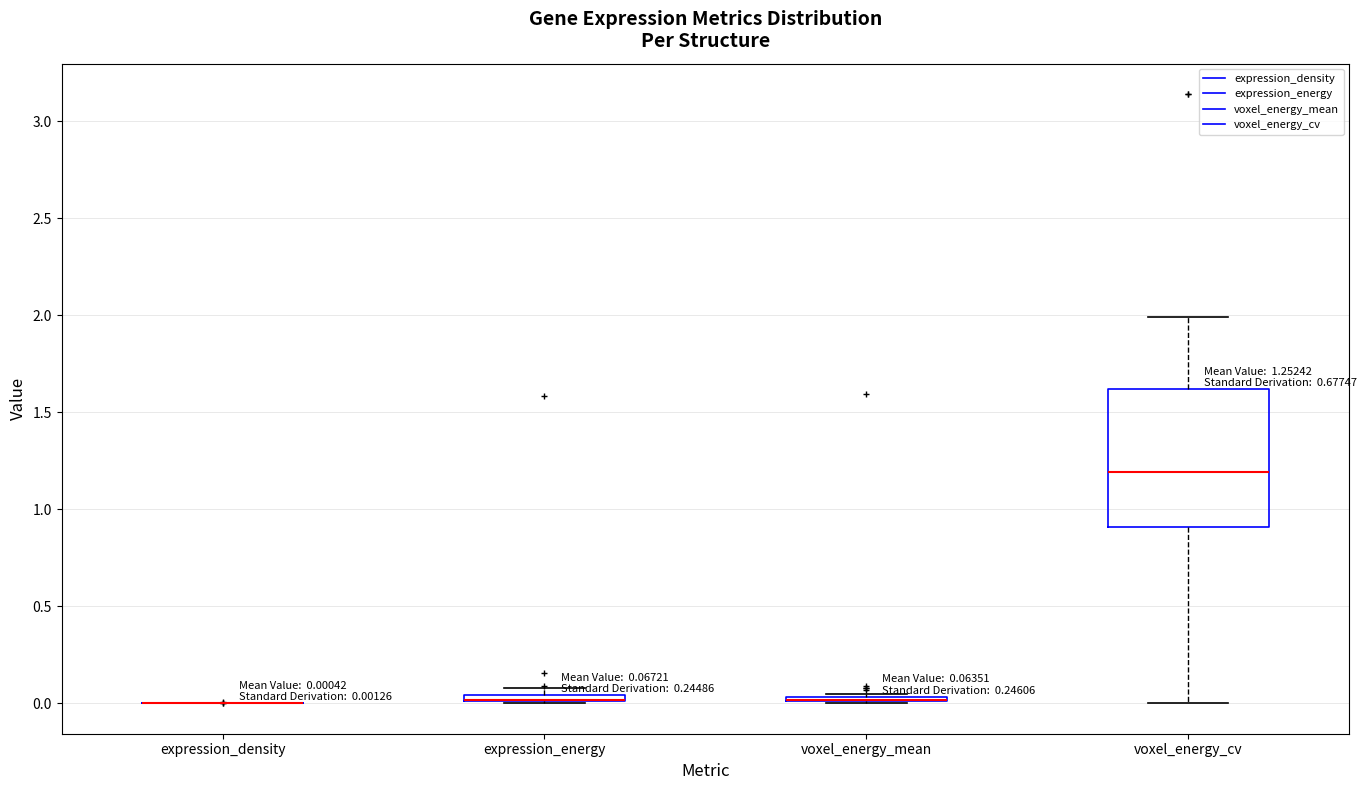

Comparing the boxes themselves (not the whiskers), which one is the tallest?

voxel_energy_cv